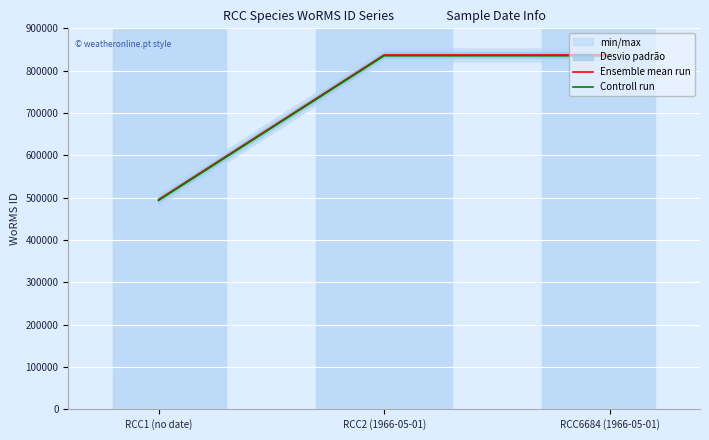

At RCC1 (no date), list the series in order from smallest to largest.

Controll run, Ensemble mean run